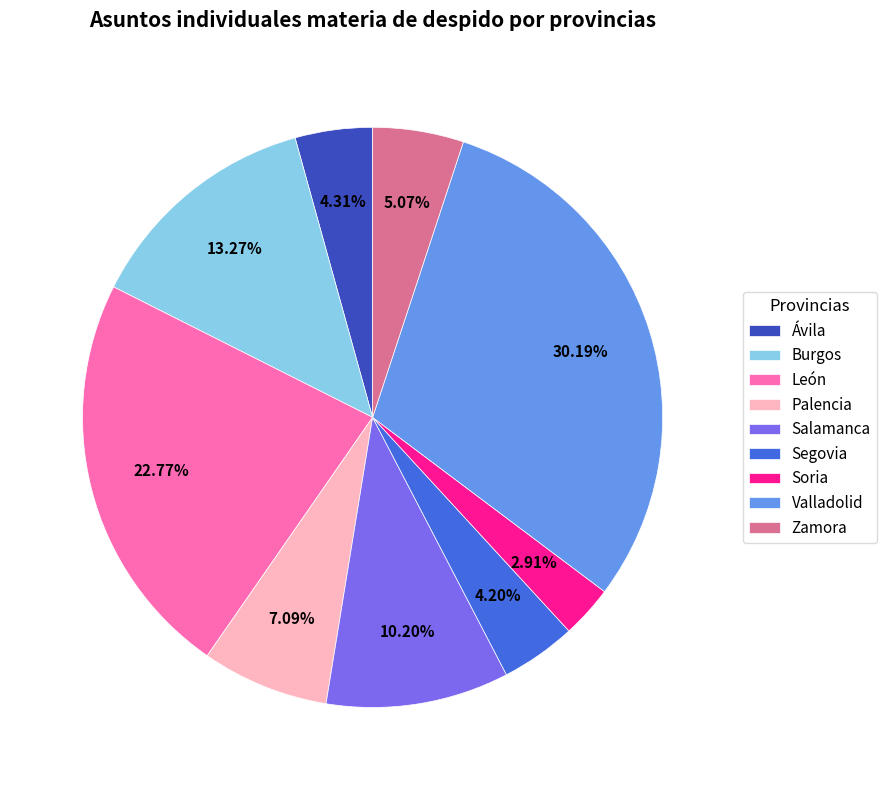

What is the ratio of the value at Salamanca to the value at Segovia?

2.4